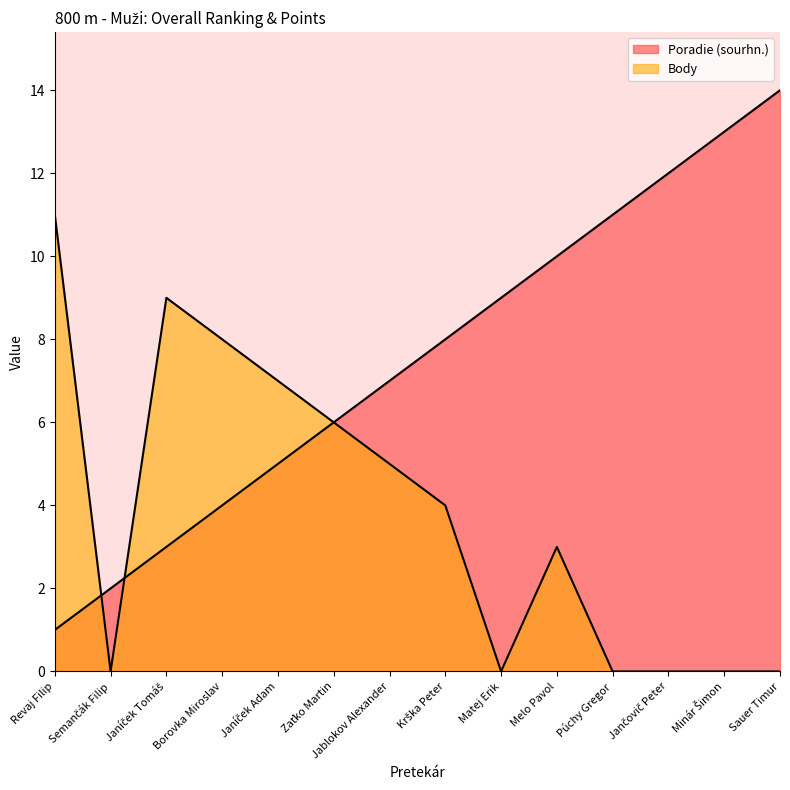

At which label does Poradie (sourhn.) first exceed 8?

Matej Erik